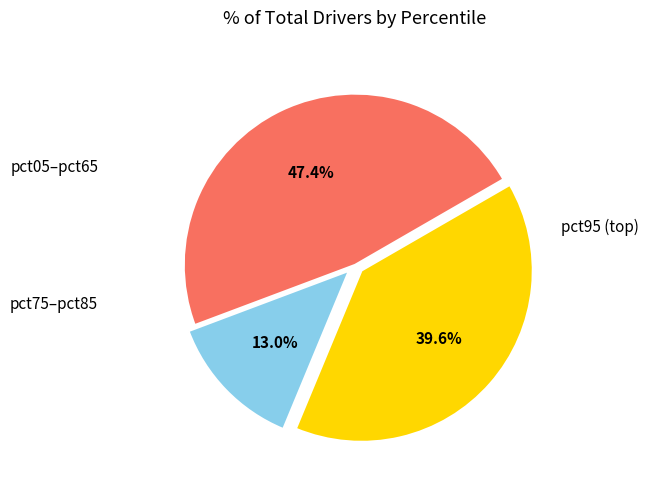

How many segments does this pie chart have?

3